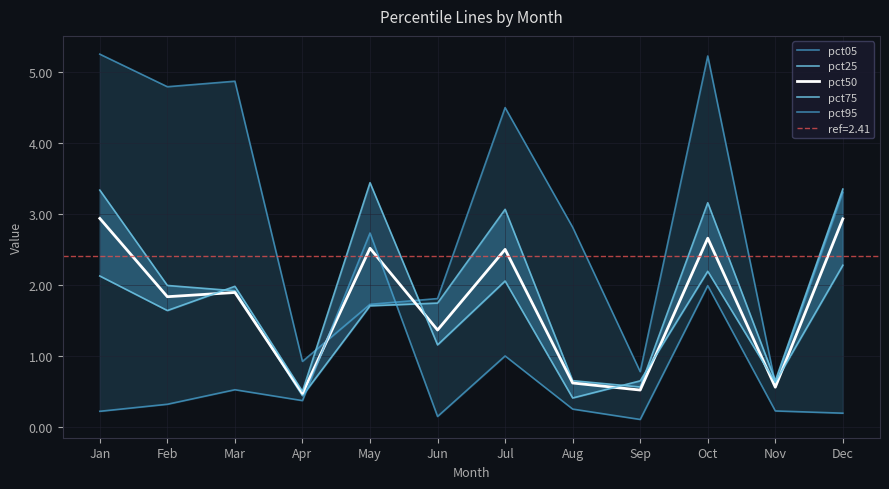

What is the difference between the highest and lowest values at Feb?

4.5